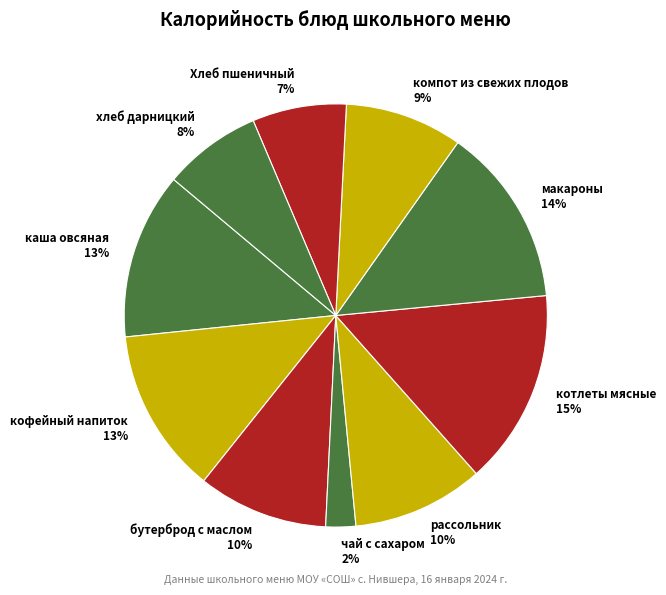

Which slice is the largest?

котлеты мясные